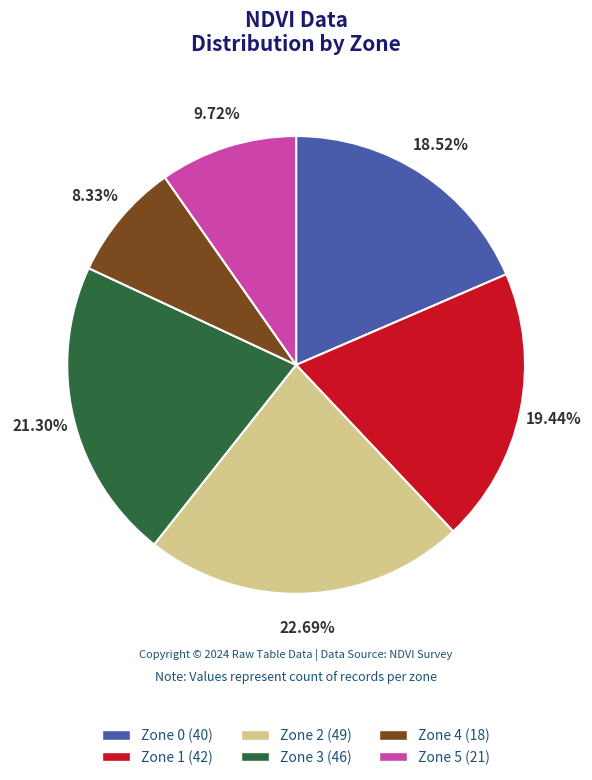

Does Zone 0 account for over 50% of the chart?

No